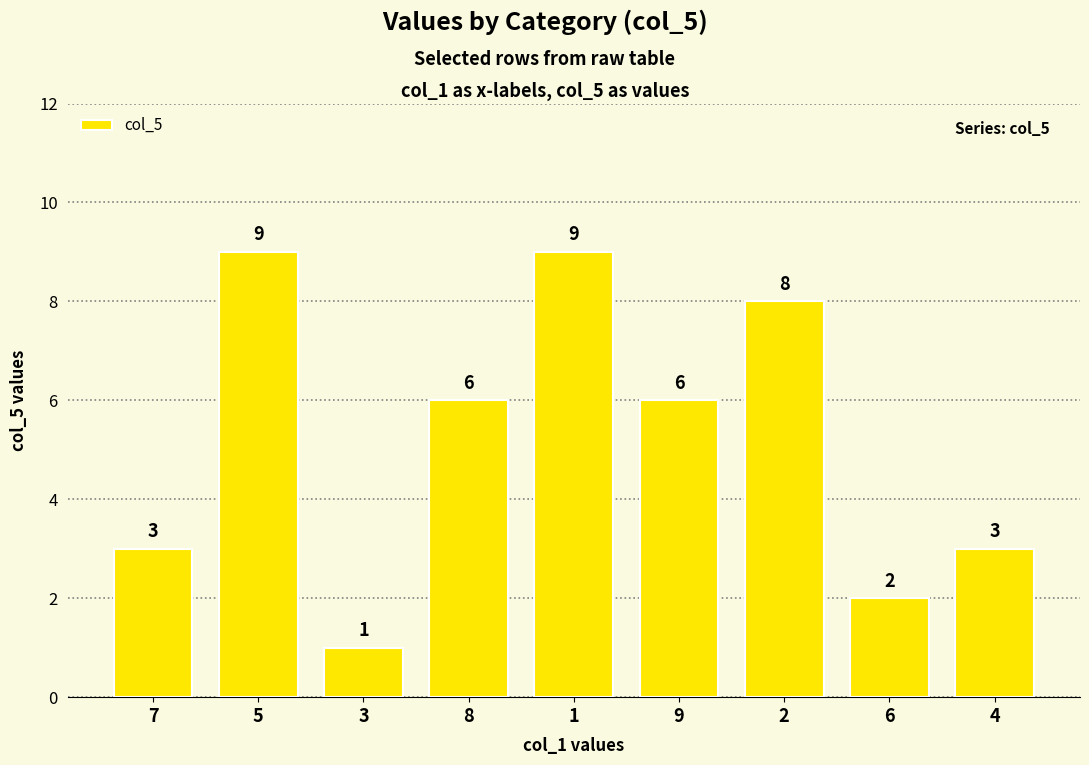

The value at 8 is 6. True or false?

True